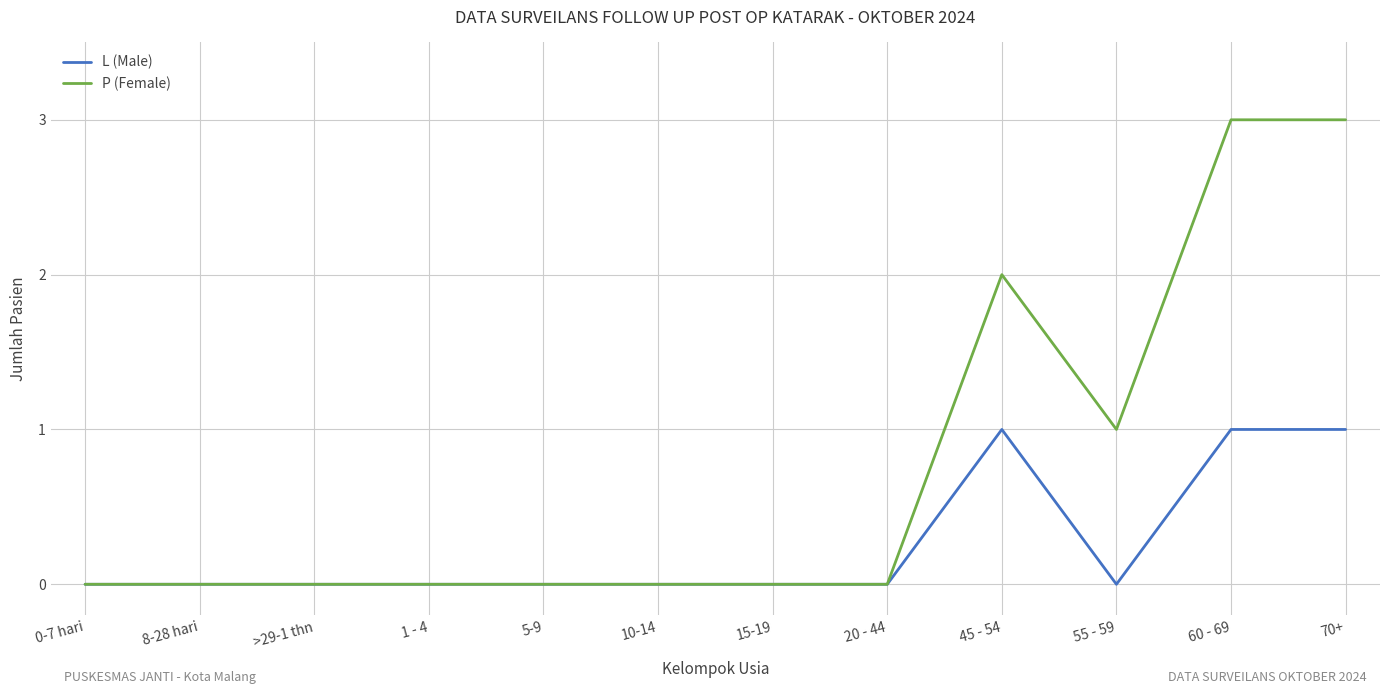

What is the maximum value shown in the chart?

3